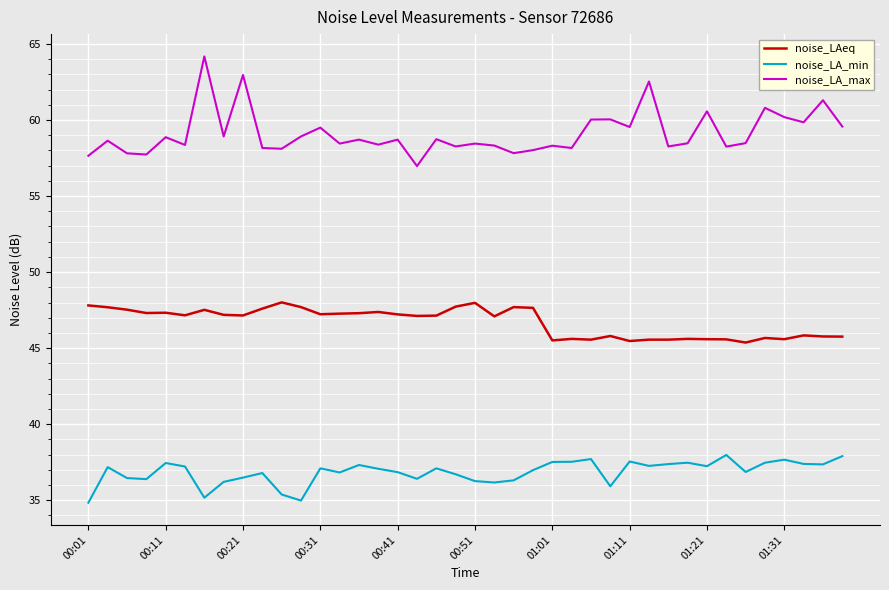

True or false: noise_LAeq and noise_LA_min intersect in this chart.

False